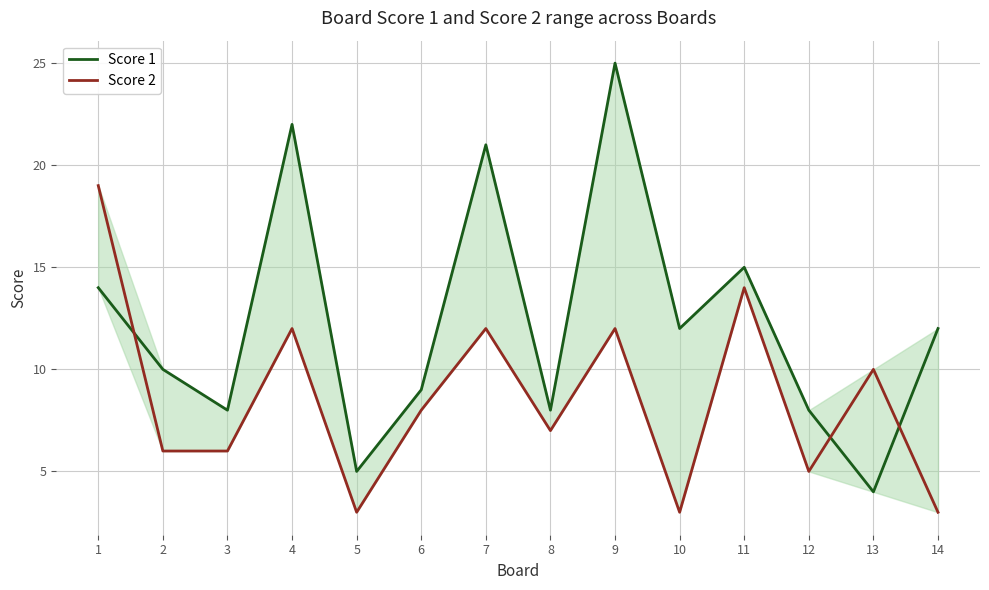

How many interior local peaks does the Score 2 series have?

5